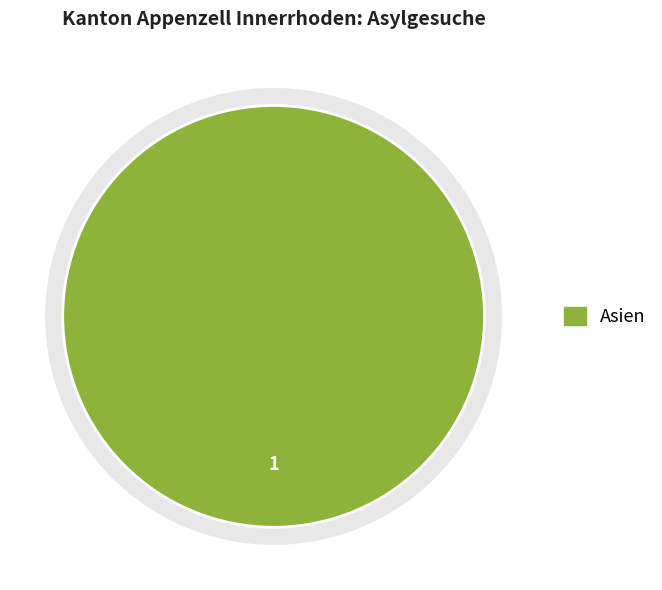

Is the sum of Afrika and Asien greater than half?

Yes